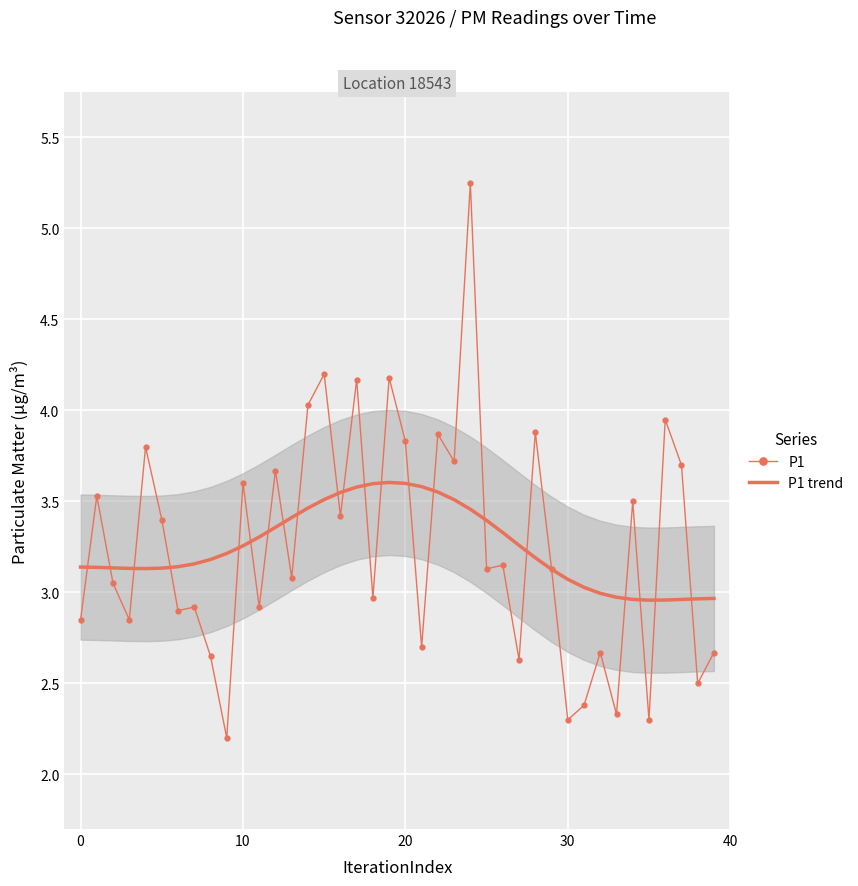

How many series are shown in this chart?

2